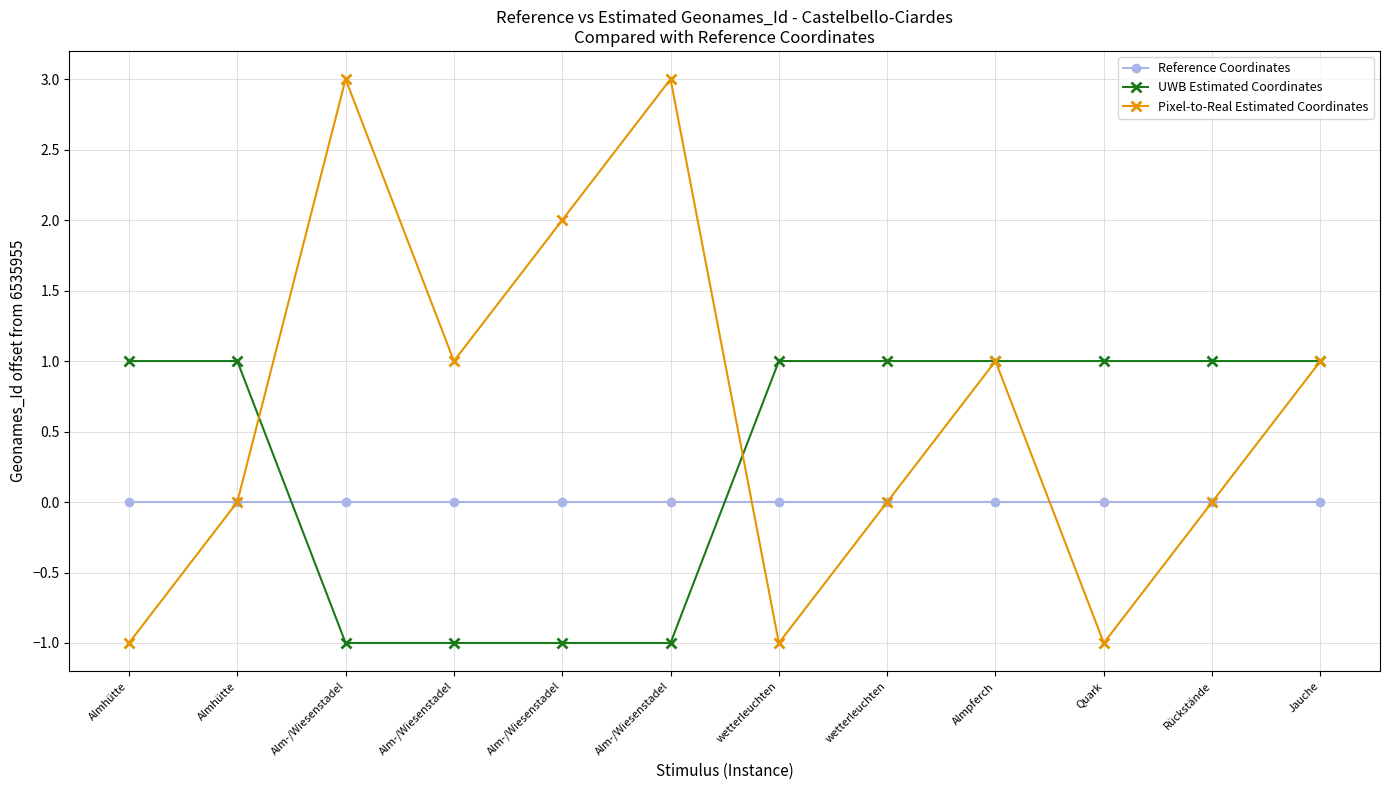

At which label does UWB Estimated Coordinates reach its peak?

Almhütte